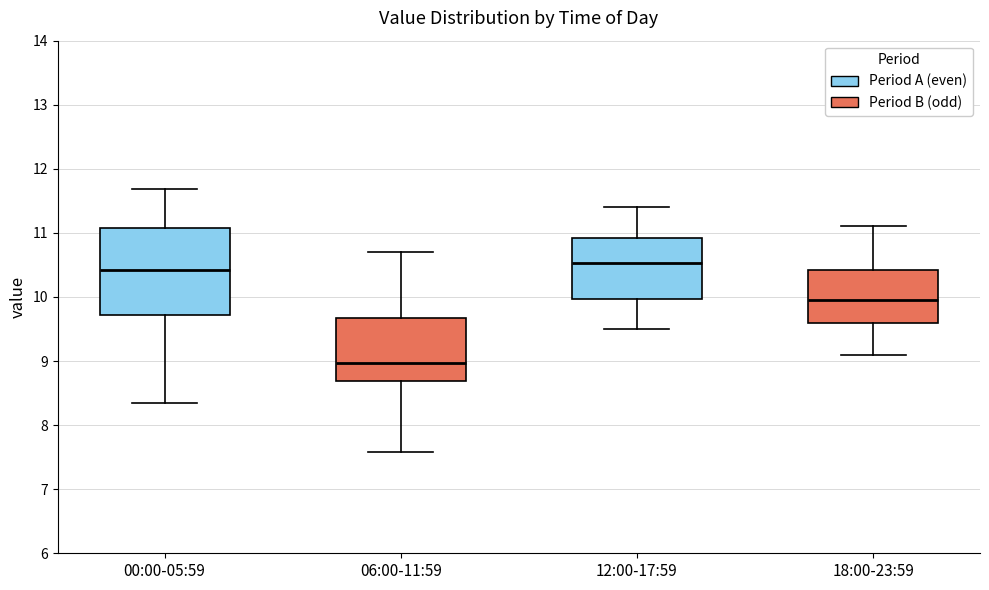

Which box has the lowest median line?

06:00-11:59